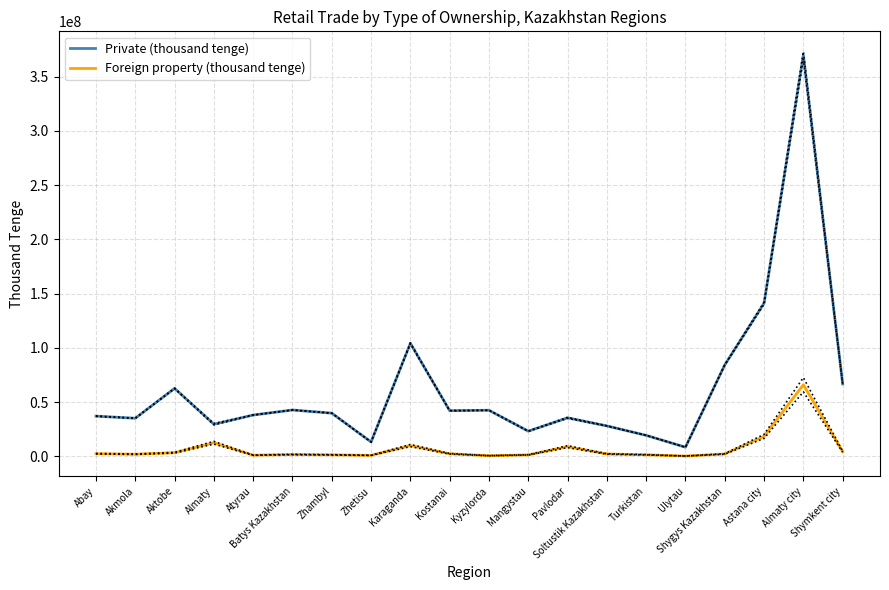

List the series in order of their overall mean, highest first.

Private (thousand tenge), Foreign property (thousand tenge)